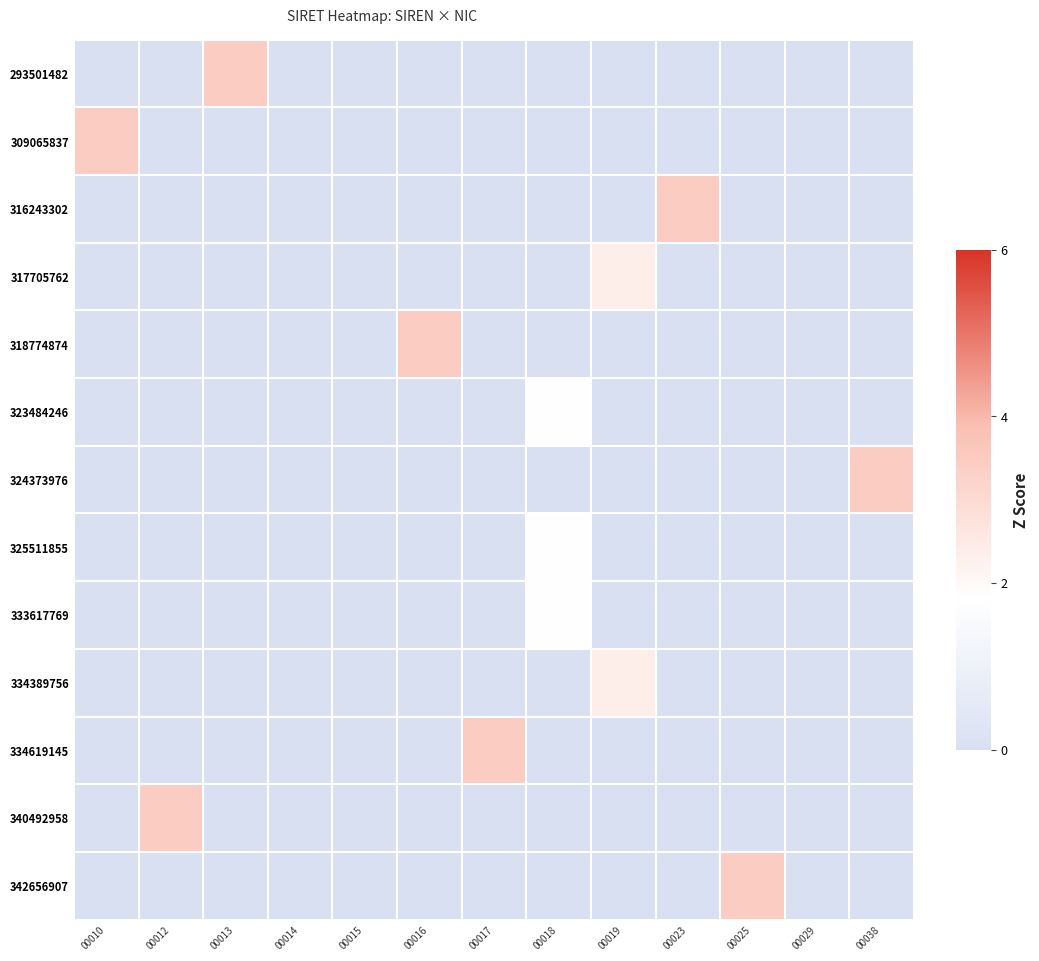

Reading left to right, extract all data points from this chart.

293501482: 00010=0.0	00012=0.0	00013=3.5	00014=0.0	00015=0.0	00016=0.0	00017=0.0	00018=0.0	00019=0.0	00023=0.0	00025=0.0	00029=0.0	00038=0.0
309065837: 00010=3.5	00012=0.0	00013=0.0	00014=0.0	00015=0.0	00016=0.0	00017=0.0	00018=0.0	00019=0.0	00023=0.0	00025=0.0	00029=0.0	00038=0.0
316243302: 00010=0.0	00012=0.0	00013=0.0	00014=0.0	00015=0.0	00016=0.0	00017=0.0	00018=0.0	00019=0.0	00023=3.5	00025=0.0	00029=0.0	00038=0.0
317705762: 00010=0.0	00012=0.0	00013=0.0	00014=0.0	00015=0.0	00016=0.0	00017=0.0	00018=0.0	00019=2.3	00023=0.0	00025=0.0	00029=0.0	00038=0.0
318774874: 00010=0.0	00012=0.0	00013=0.0	00014=0.0	00015=0.0	00016=3.5	00017=0.0	00018=0.0	00019=0.0	00023=0.0	00025=0.0	00029=0.0	00038=0.0
323484246: 00010=0.0	00012=0.0	00013=0.0	00014=0.0	00015=0.0	00016=0.0	00017=0.0	00018=1.8	00019=0.0	00023=0.0	00025=0.0	00029=0.0	00038=0.0
324373976: 00010=0.0	00012=0.0	00013=0.0	00014=0.0	00015=0.0	00016=0.0	00017=0.0	00018=0.0	00019=0.0	00023=0.0	00025=0.0	00029=0.0	00038=3.5
325511855: 00010=0.0	00012=0.0	00013=0.0	00014=0.0	00015=0.0	00016=0.0	00017=0.0	00018=1.8	00019=0.0	00023=0.0	00025=0.0	00029=0.0	00038=0.0
333617769: 00010=0.0	00012=0.0	00013=0.0	00014=0.0	00015=0.0	00016=0.0	00017=0.0	00018=1.8	00019=0.0	00023=0.0	00025=0.0	00029=0.0	00038=0.0
334389756: 00010=0.0	00012=0.0	00013=0.0	00014=0.0	00015=0.0	00016=0.0	00017=0.0	00018=0.0	00019=2.3	00023=0.0	00025=0.0	00029=0.0	00038=0.0
334619145: 00010=0.0	00012=0.0	00013=0.0	00014=0.0	00015=0.0	00016=0.0	00017=3.5	00018=0.0	00019=0.0	00023=0.0	00025=0.0	00029=0.0	00038=0.0
340492958: 00010=0.0	00012=3.5	00013=0.0	00014=0.0	00015=0.0	00016=0.0	00017=0.0	00018=0.0	00019=0.0	00023=0.0	00025=0.0	00029=0.0	00038=0.0
342656907: 00010=0.0	00012=0.0	00013=0.0	00014=0.0	00015=0.0	00016=0.0	00017=0.0	00018=0.0	00019=0.0	00023=0.0	00025=3.5	00029=0.0	00038=0.0